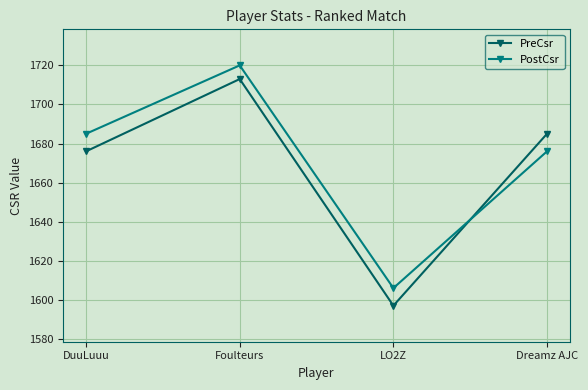

After their last crossing, which series has the higher values: PreCsr or PostCsr?

PreCsr